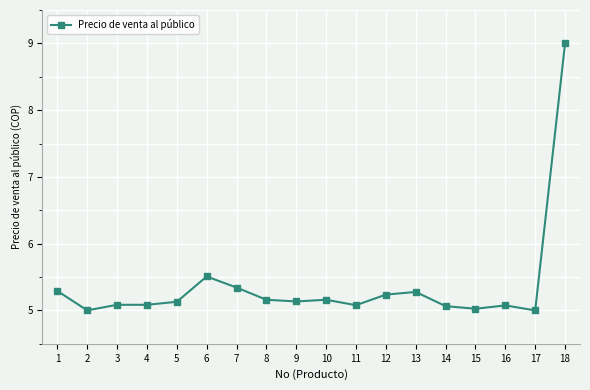

Which category has the highest value across all series?

18